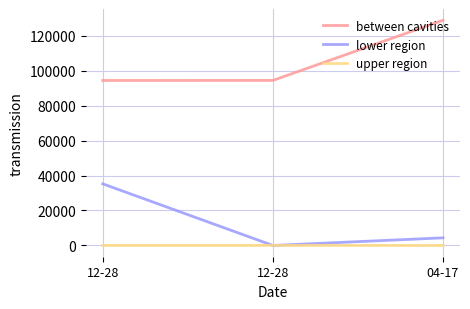

What are all the series names shown in the legend?

between cavities, lower region, upper region